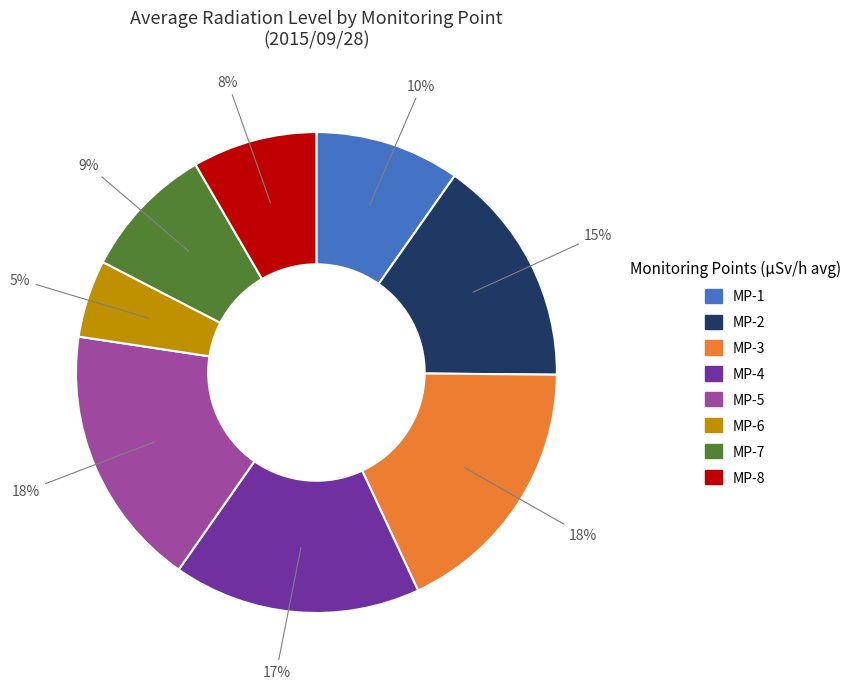

What is the smallest slice in the pie chart?

MP-6